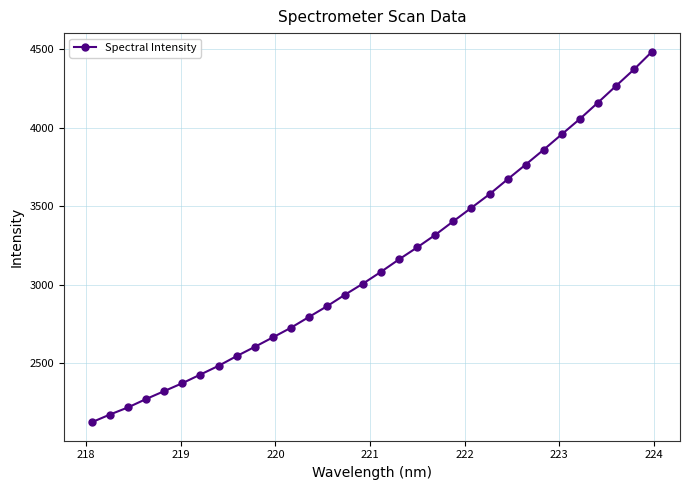

What is the difference between the maximum and minimum values?

2362.0